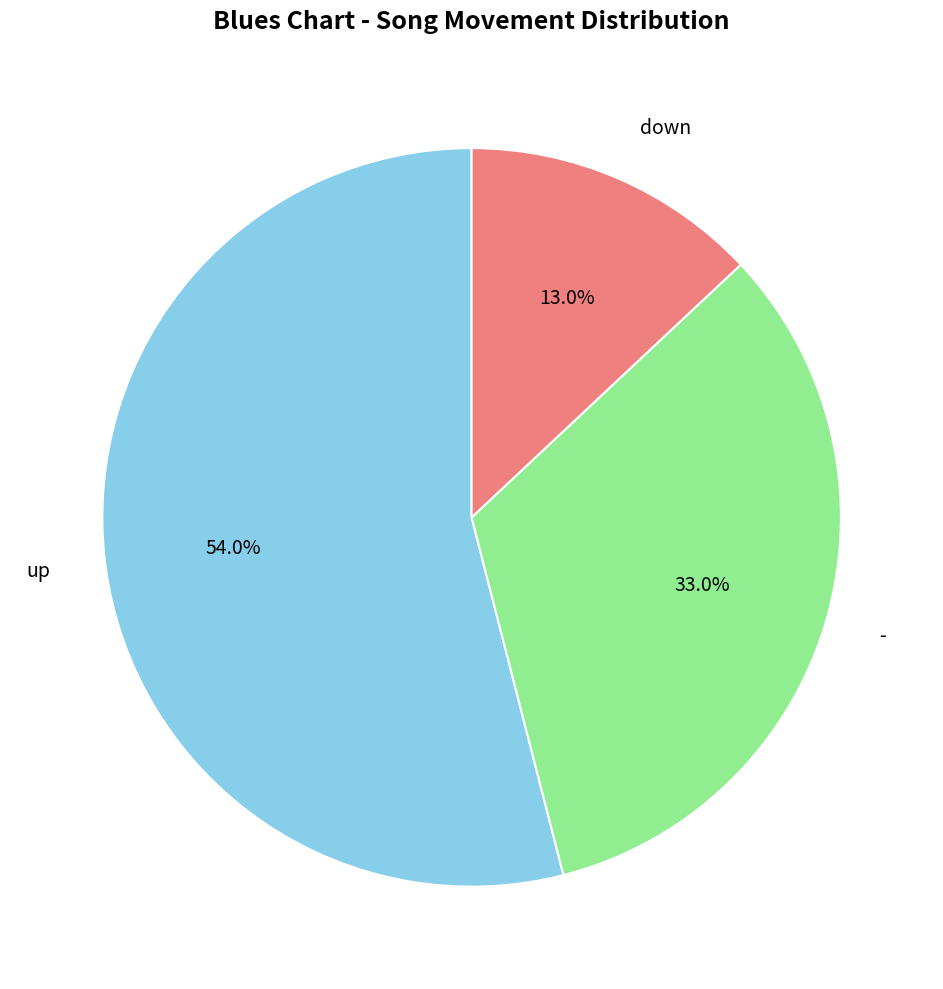

How many segments does this pie chart have?

3